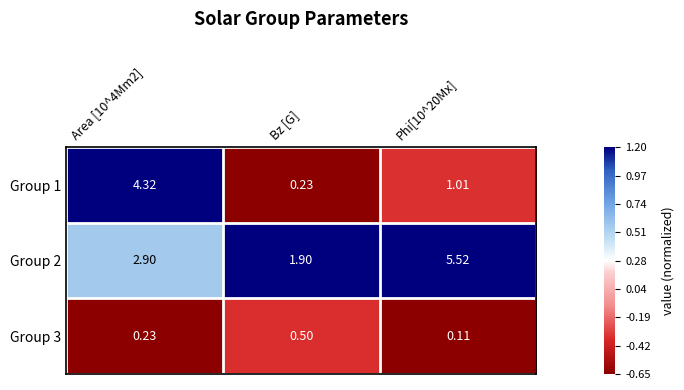

How many data points does each series have?

3